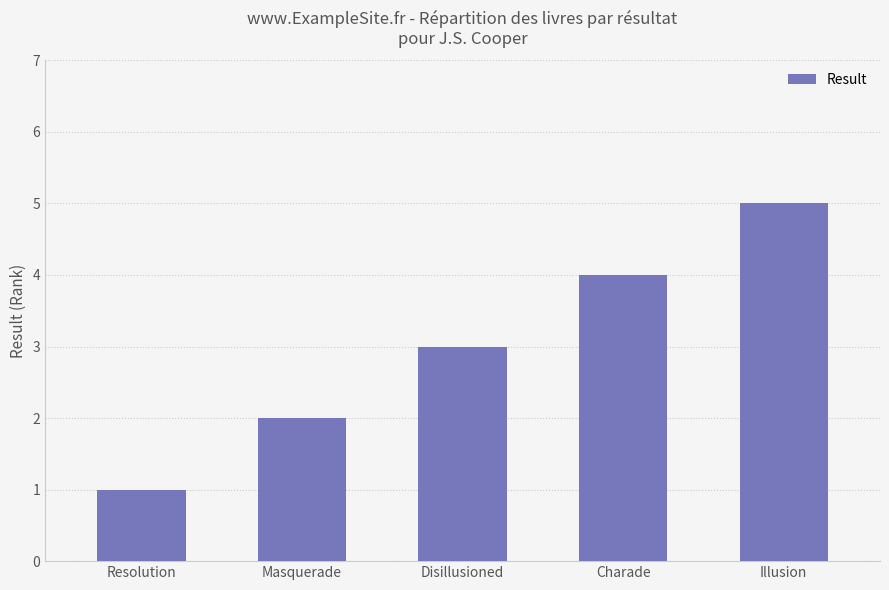

Reading left to right, transcribe all the data shown in this chart.

Resolution=1	Masquerade=2	Disillusioned=3	Charade=4	Illusion=5